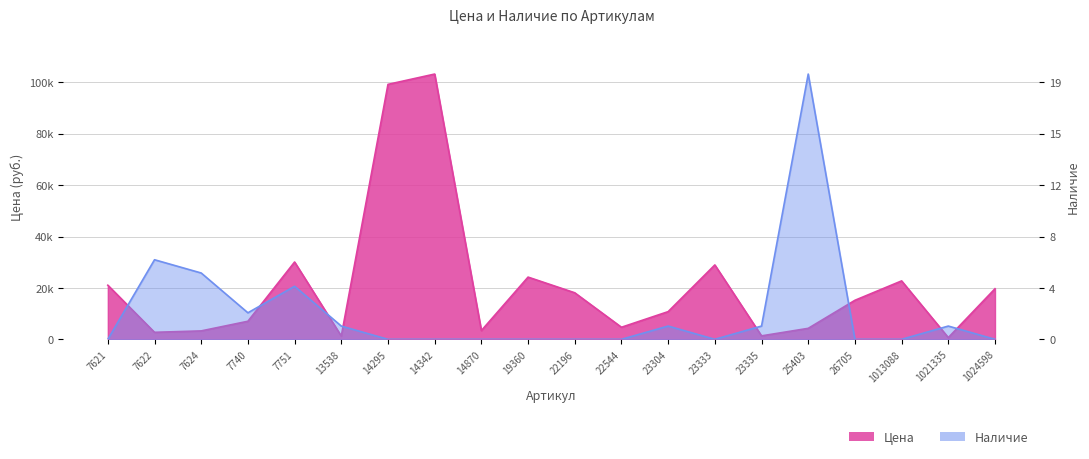

Reading left to right, extract all data points from this chart.

Цена: 21069.0	2729.0	3280.0	7035.0	30104.0	1265.0	99258.0	103279.0	3407.0	24226.0	18121.0	4700.0	10783.0	28963.0	1347.0	4276.0	15196.0	22749.0	675.0	19692.0
Наличие: 0.0	30983.7	25819.8	10327.9	20655.8	5163.9	0.0	0.0	0.0	0.0	0.0	0.0	5163.9	0.0	5163.9	103279.0	0.0	0.0	5163.9	0.0